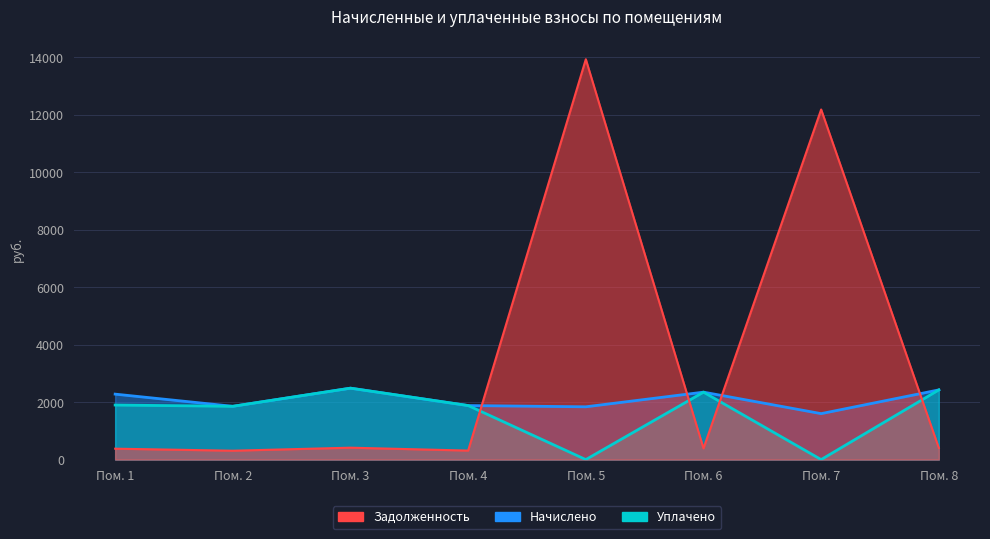

Where do Начислено and Задолженность first cross each other?

Пом. 4 and Пом. 5